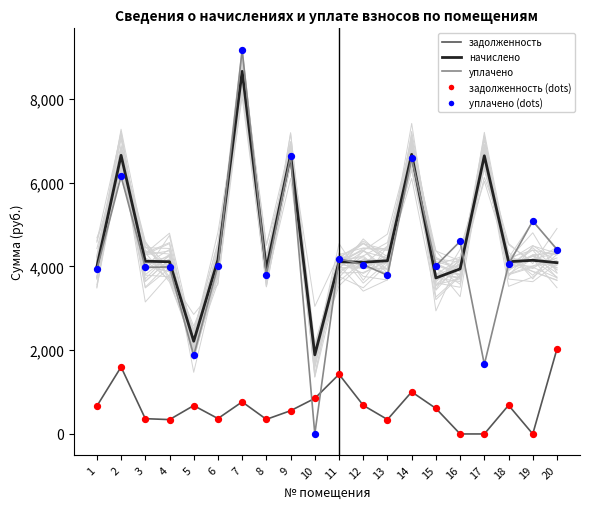

Is the value of уплачено at 16 greater than the value of начислено at 4?

Yes